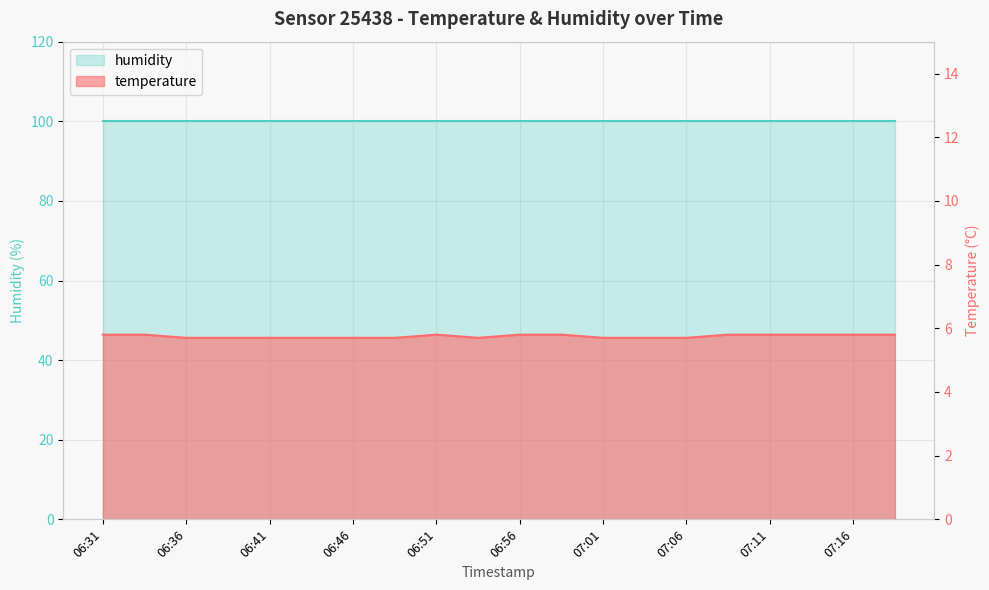

The value at 06:54 is 8.6. True or false?

False